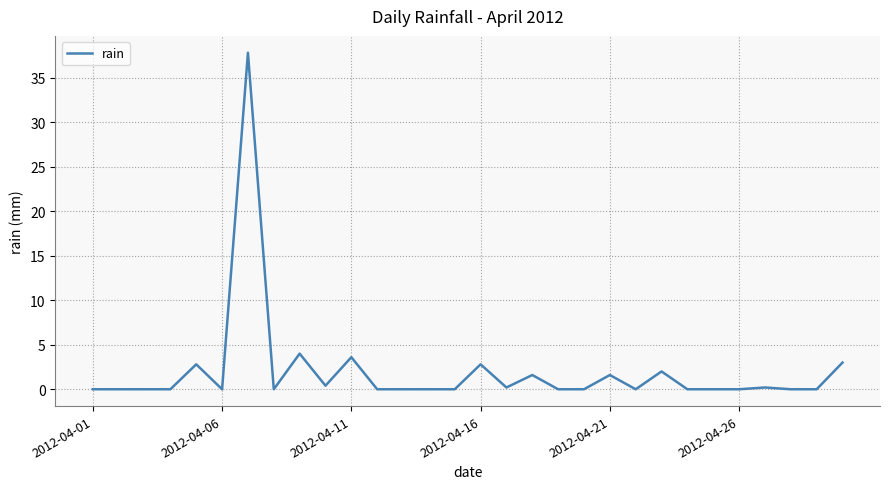

Reading left to right, list all the values displayed in this chart.

0.0	0.0	0.0	0.0	2.8	0.0	37.8	0.0	4.0	0.4	3.6	0.0	0.0	0.0	0.0	2.8	0.2	1.6	0.0	0.0	1.6	0.0	2.0	0.0	0.0	0.0	0.2	0.0	0.0	3.0